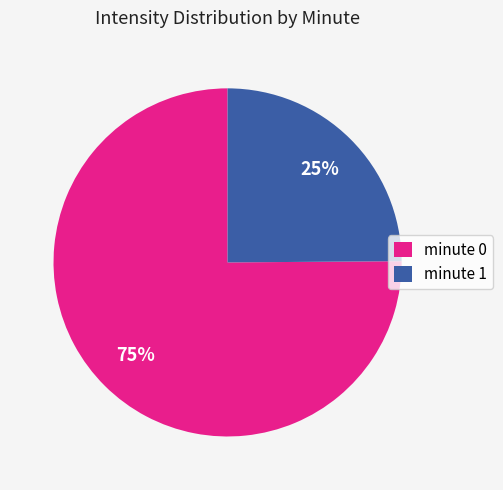

How many segments does this pie chart have?

2